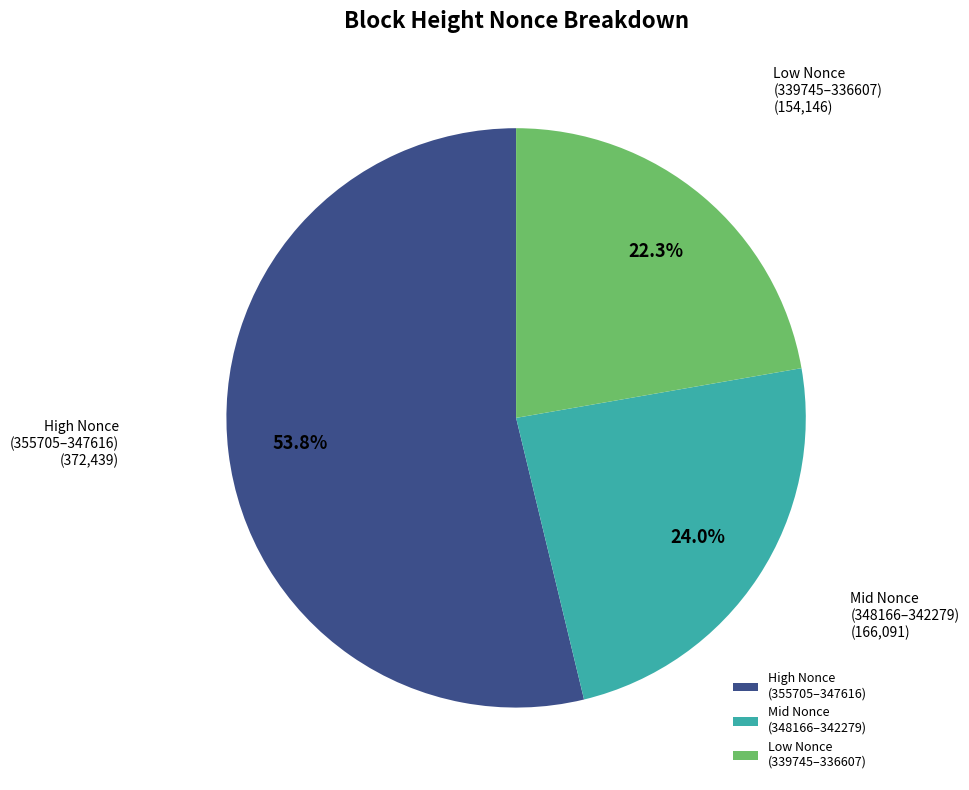

Is there any slice that represents more than half of the pie?

Yes